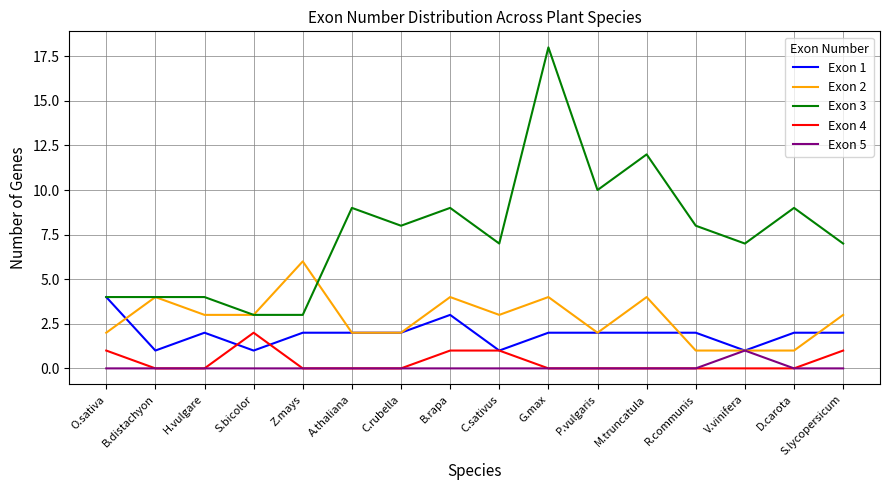

What position from the left is M.truncatula?

12